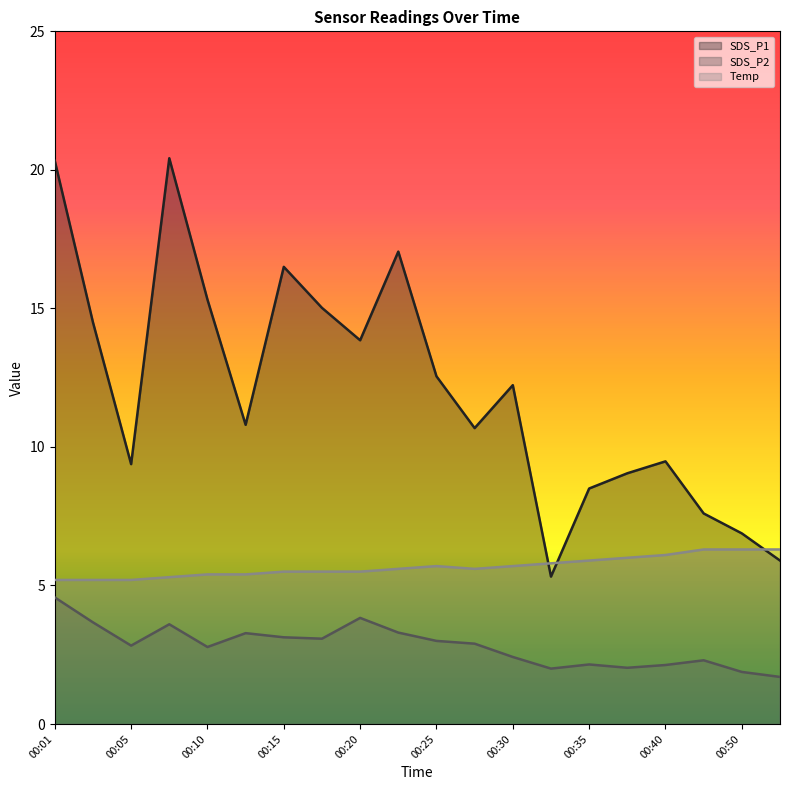

How many categories are shown in the chart?

20